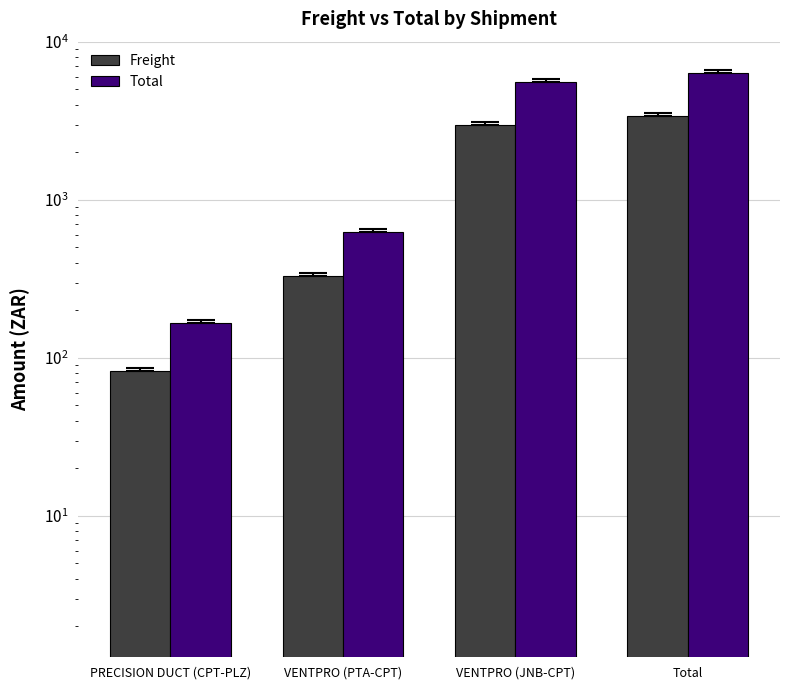

At which category is the sum across all series the highest?

Total